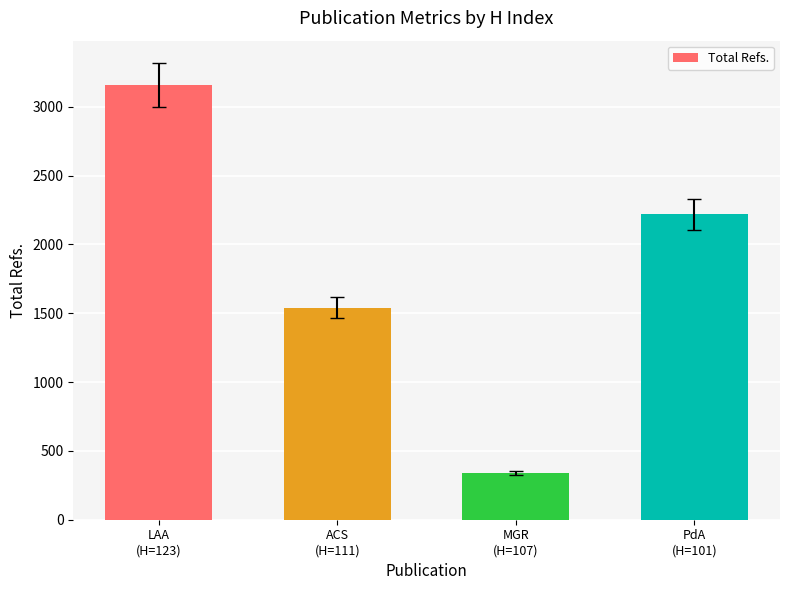

What position from the left is ACS
(H=111)?

2